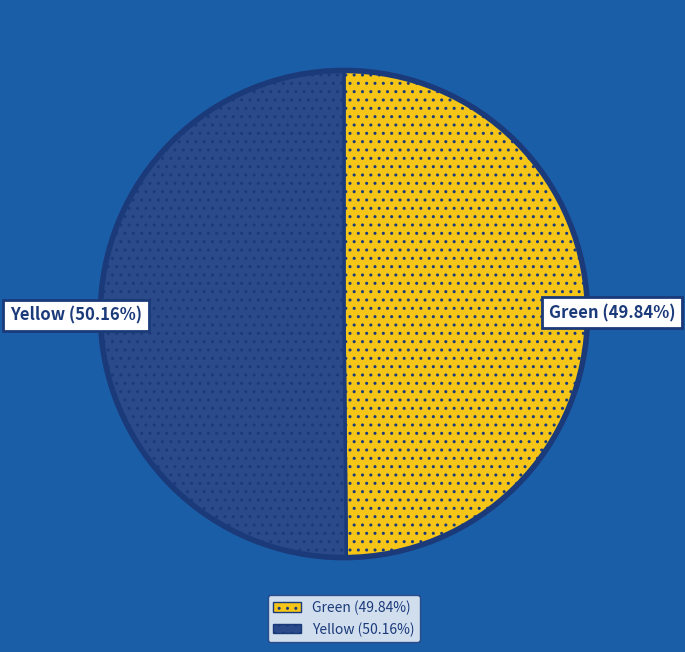

What portion of the pie excludes Green?

50.2%